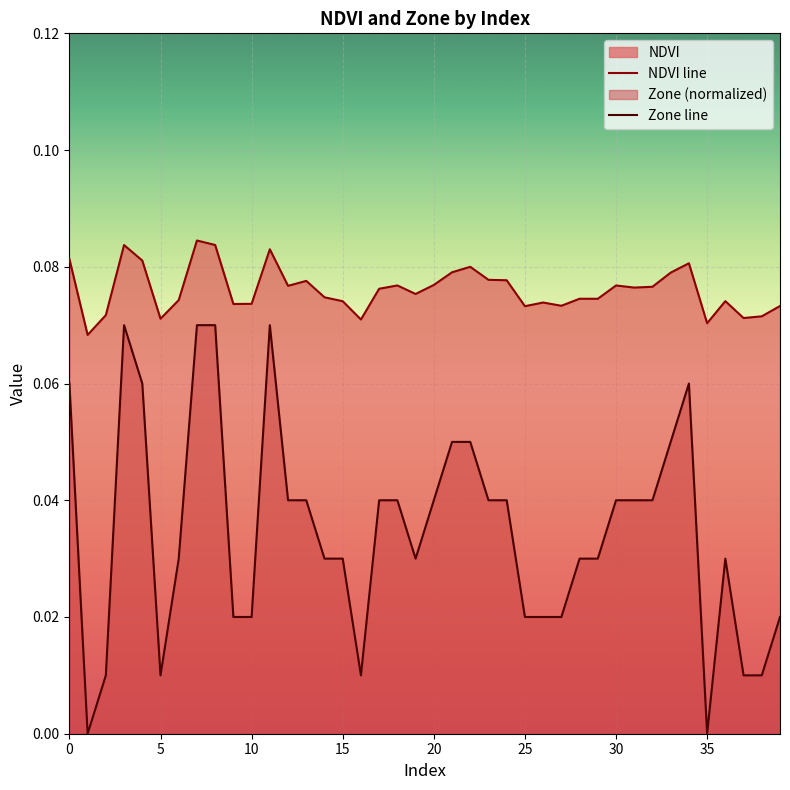

Rank the series by their average value, from lowest to highest.

Zone line, NDVI line